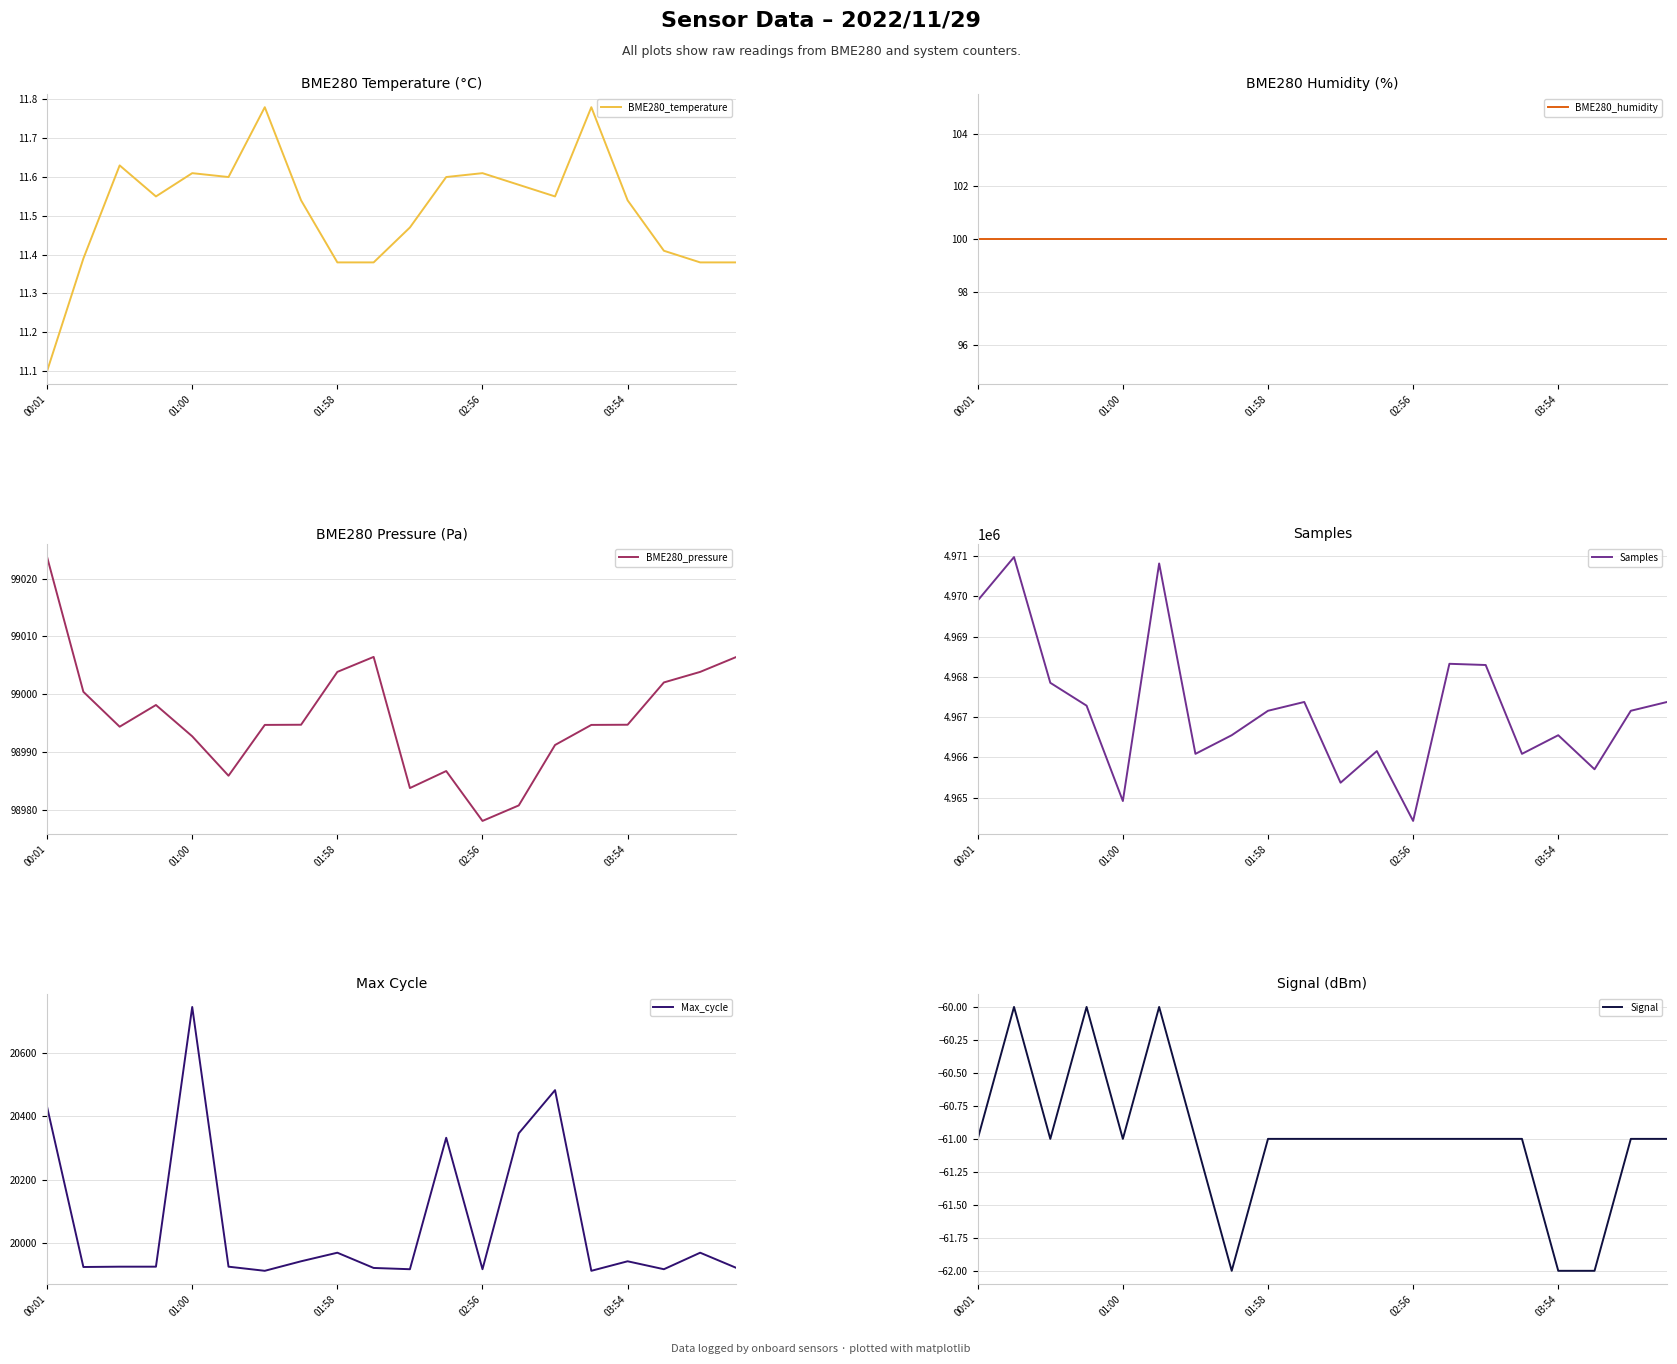

The Signal series shows -21.1 at 13. True or false?

False